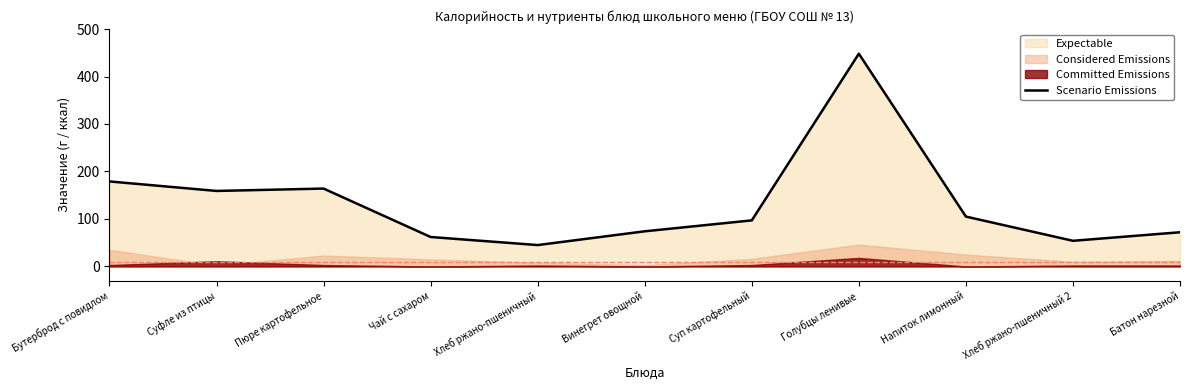

At which label is the value closest to 246?

Бутерброд с повидлом